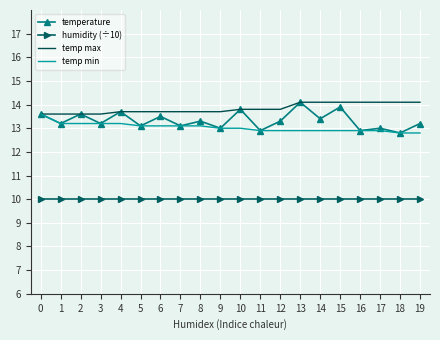

The value of humidity (÷10) at 12 is 10.0. True or false?

True